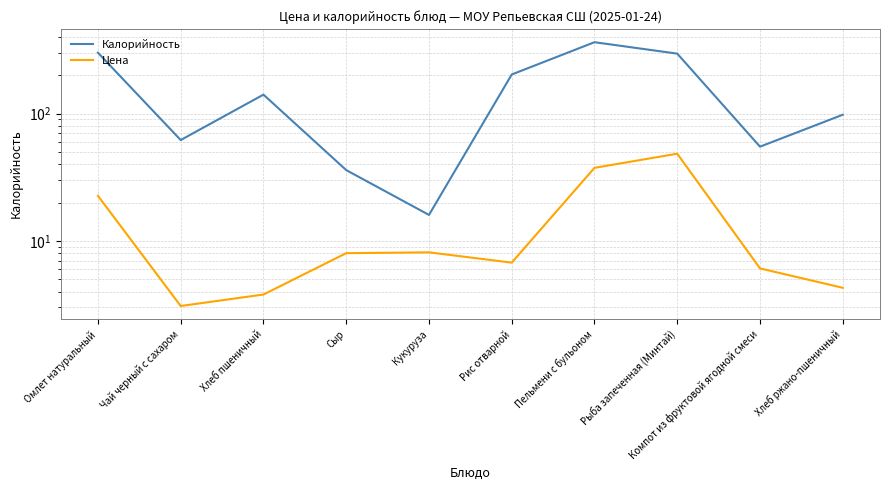

What are all the series names shown in the legend?

Калорийность, Цена